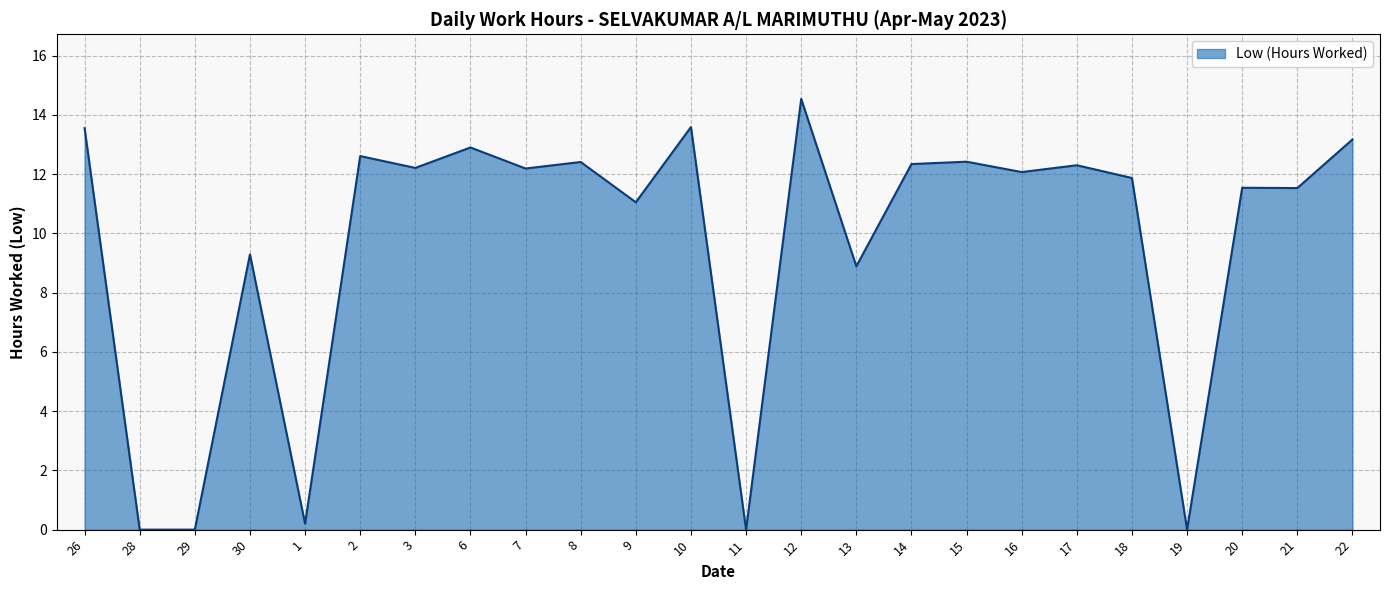

What is the average value?

9.6